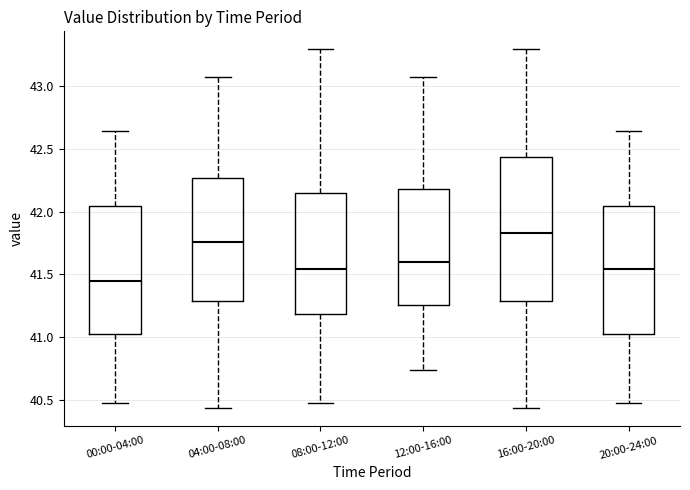

Which box's median line is the lowest?

00:00-04:00